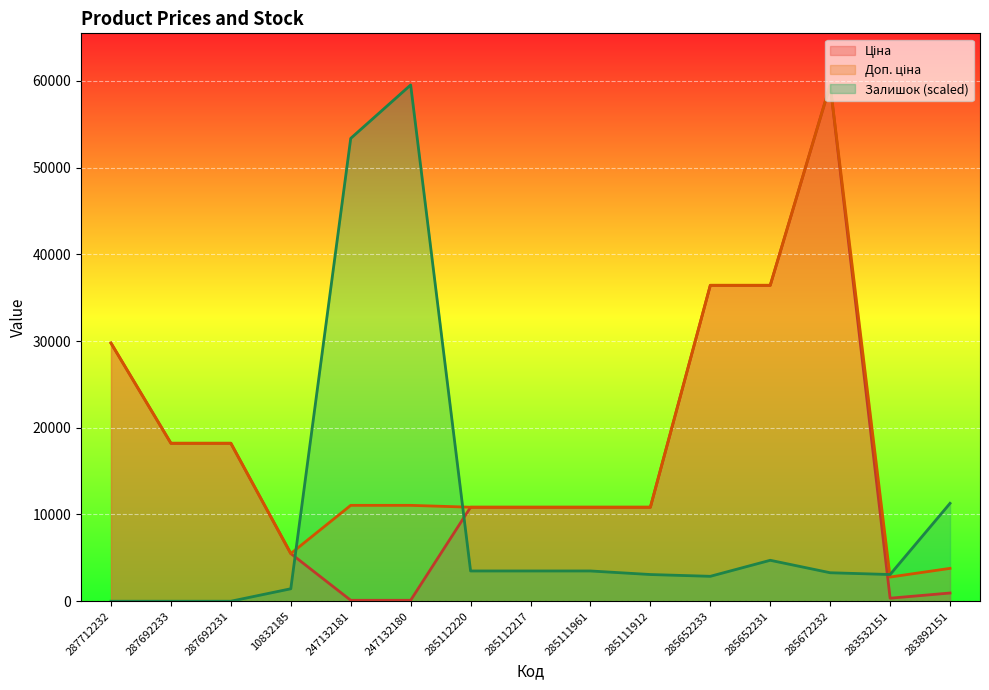

What is the difference between the maximum and second lowest values in the Ціна series?

59412.4